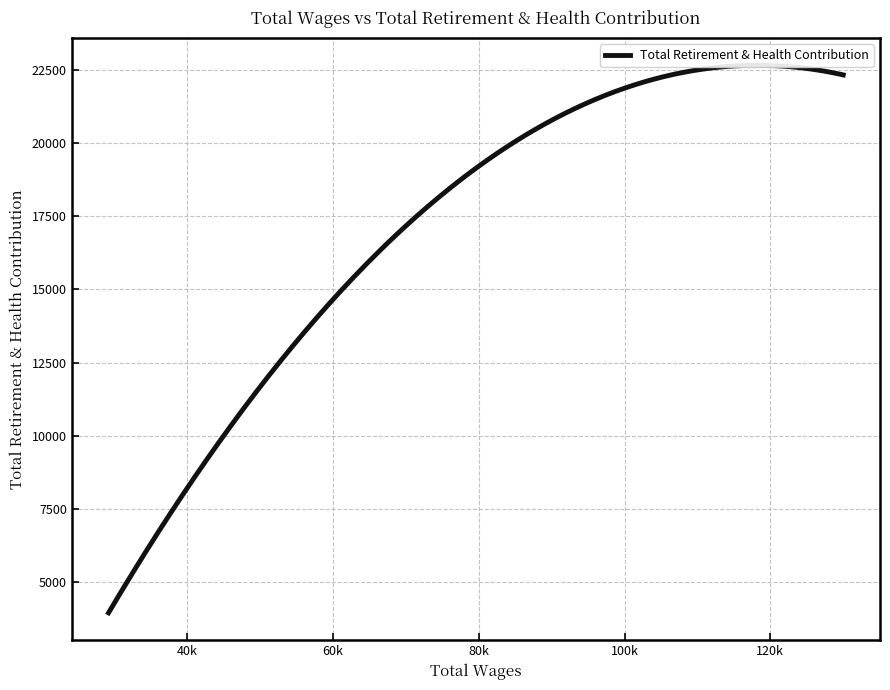

What is the value of the 10th point from the left?

17460